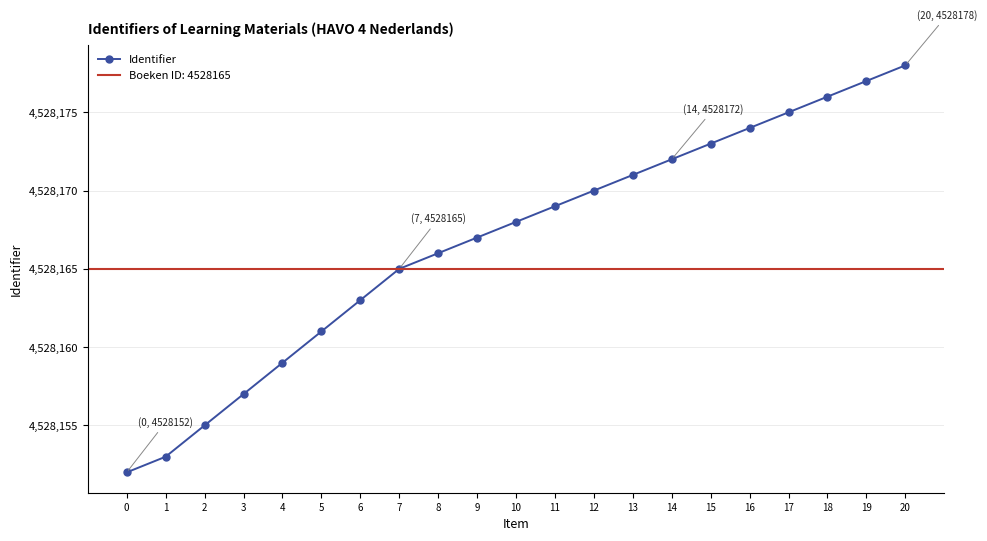

Reading left to right, transcribe all the data shown in this chart.

4528152	4528153	4528155	4528157	4528159	4528161	4528163	4528165	4528166	4528167	4528168	4528169	4528170	4528171	4528172	4528173	4528174	4528175	4528176	4528177	4528178